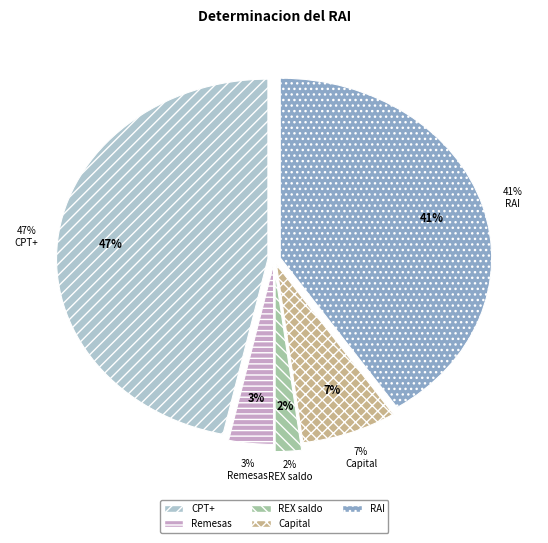

True or false: Saldo positivo del Registro REX accounts for 2% of the total.

True